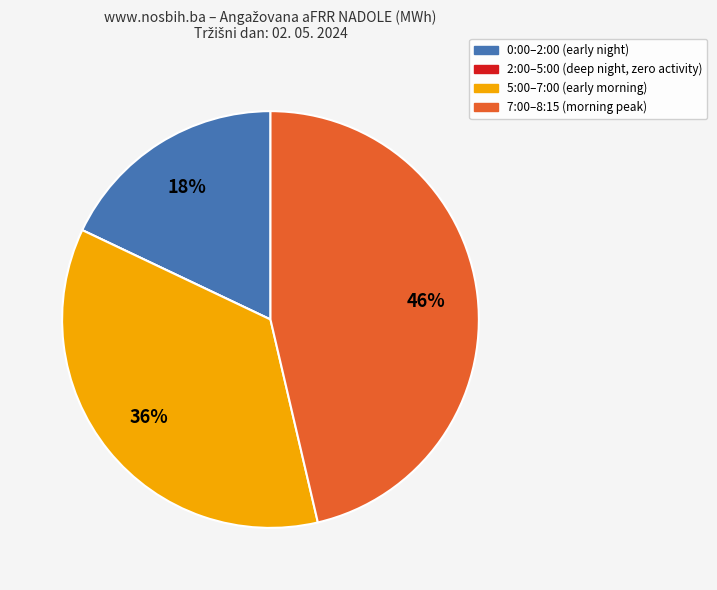

To the nearest percent, what is the difference between the largest and smallest slice percentages?

46%